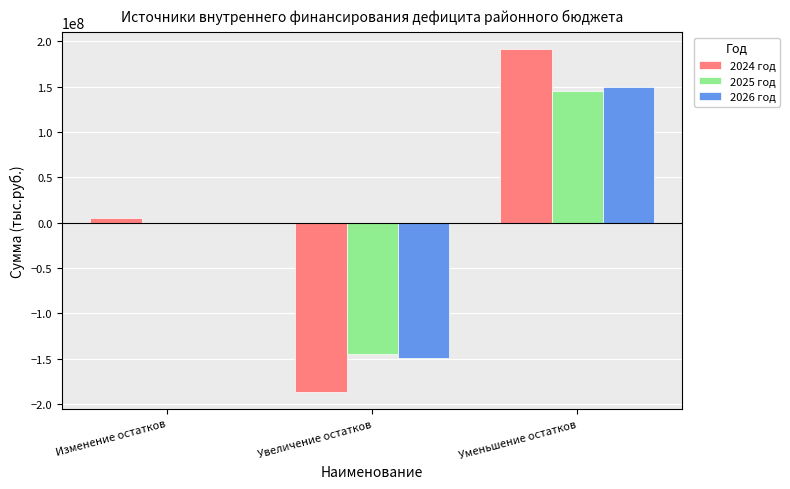

Is the value of 2026 год at Уменьшение остатков greater than the value of 2024 год at Изменение остатков?

Yes